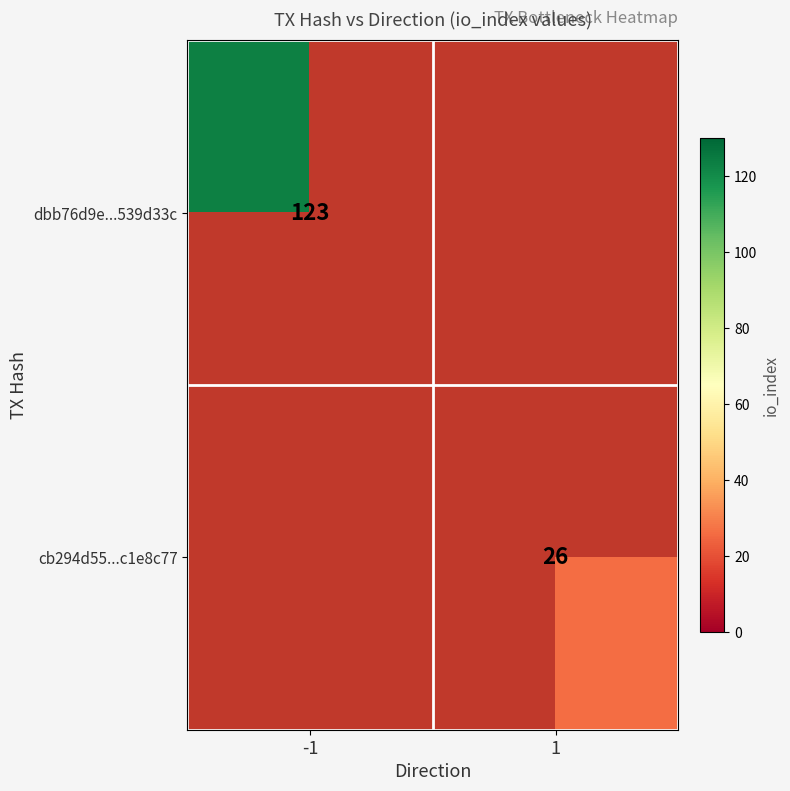

How many categories are shown in the chart?

2